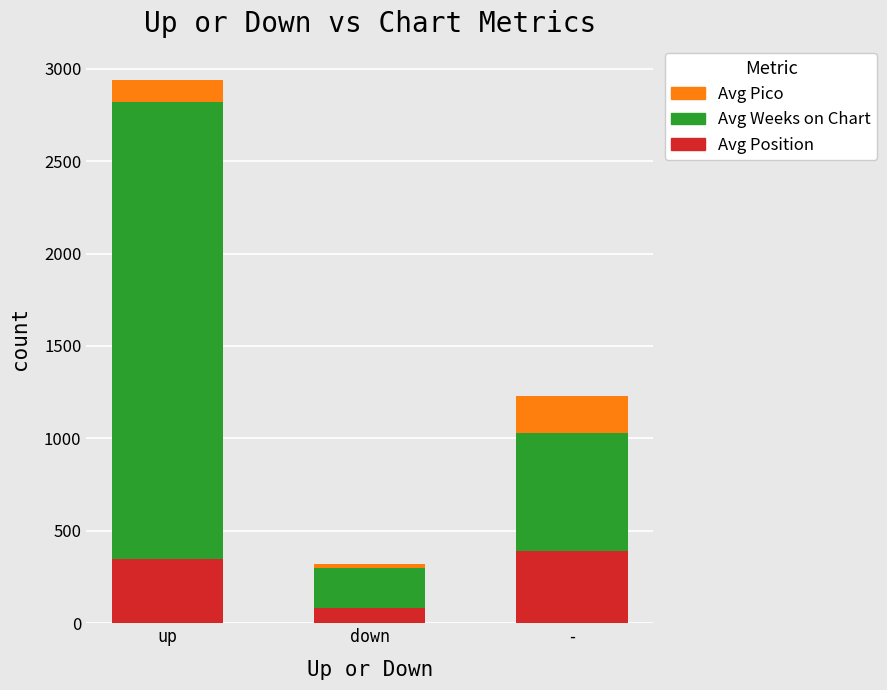

What is the total value across all series at up?

2939